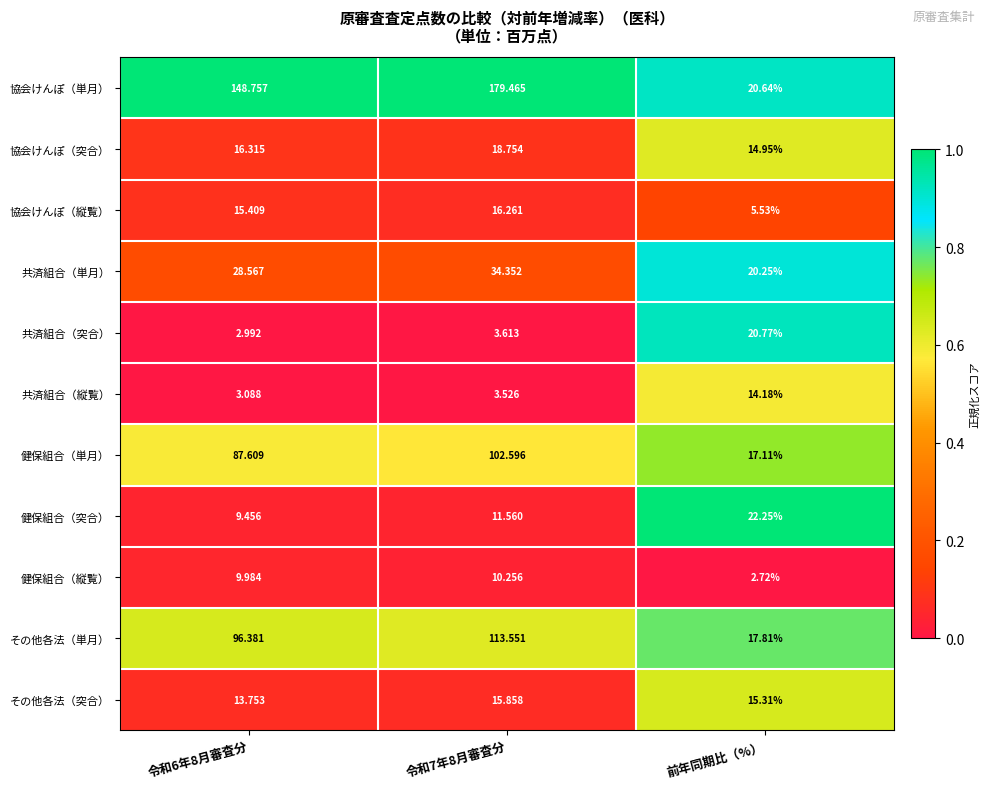

At 令和7年8月審査分, list the series in order from smallest to largest.

共済組合（縦覧）, 共済組合（突合）, 健保組合（縦覧）, 健保組合（突合）, その他各法（突合）, 協会けんぽ（縦覧）, 協会けんぽ（突合）, 共済組合（単月）, 健保組合（単月）, その他各法（単月）, 協会けんぽ（単月）